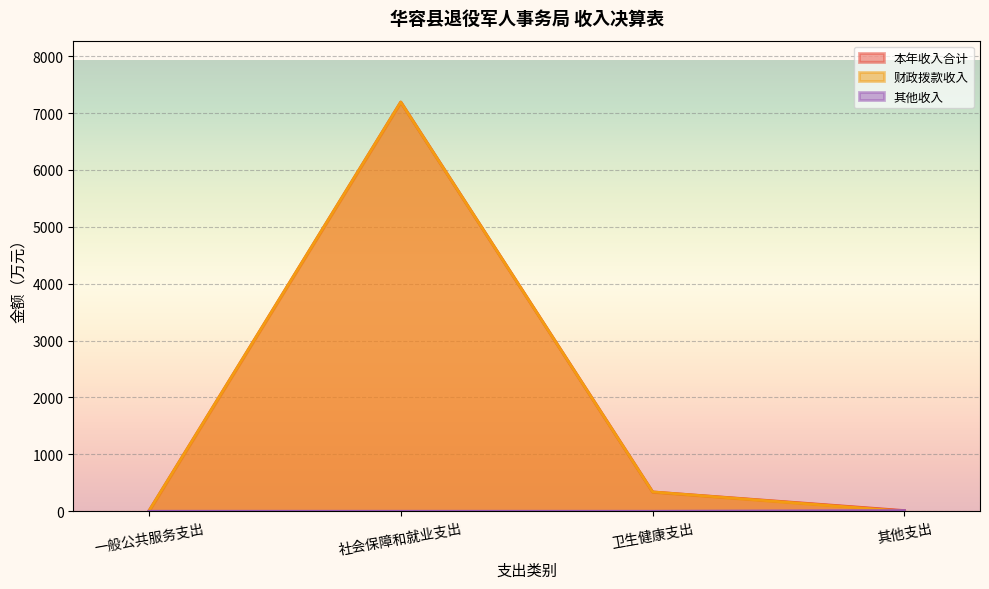

Reading left to right, extract all data points from this chart.

本年收入合计: 一般公共服务支出=4.2	社会保障和就业支出=7193.2	卫生健康支出=339.8	其他支出=12.0
财政拨款收入: 一般公共服务支出=4.2	社会保障和就业支出=7193.2	卫生健康支出=339.8	其他支出=0.0
其他收入: 一般公共服务支出=0.0	社会保障和就业支出=0.0	卫生健康支出=0.0	其他支出=12.0